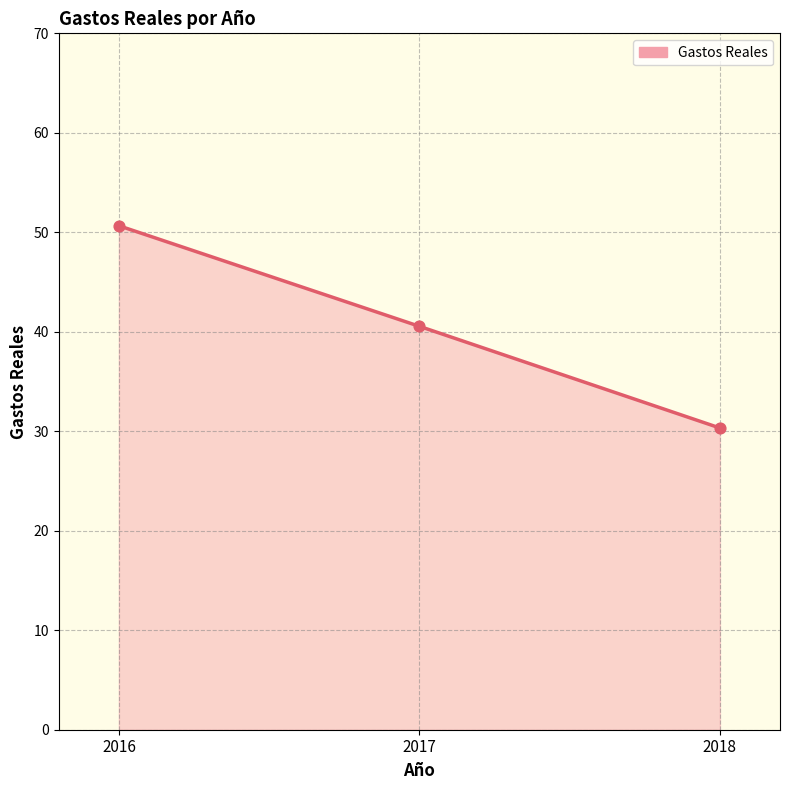

What is the change in value from 2017 to 2018?

-10.2